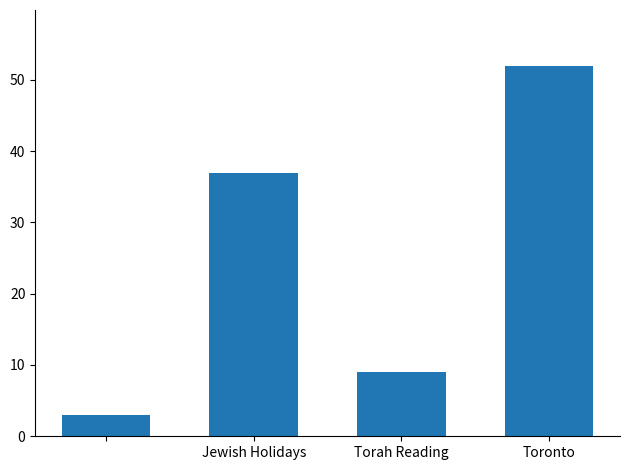

How many data points does each series have?

4